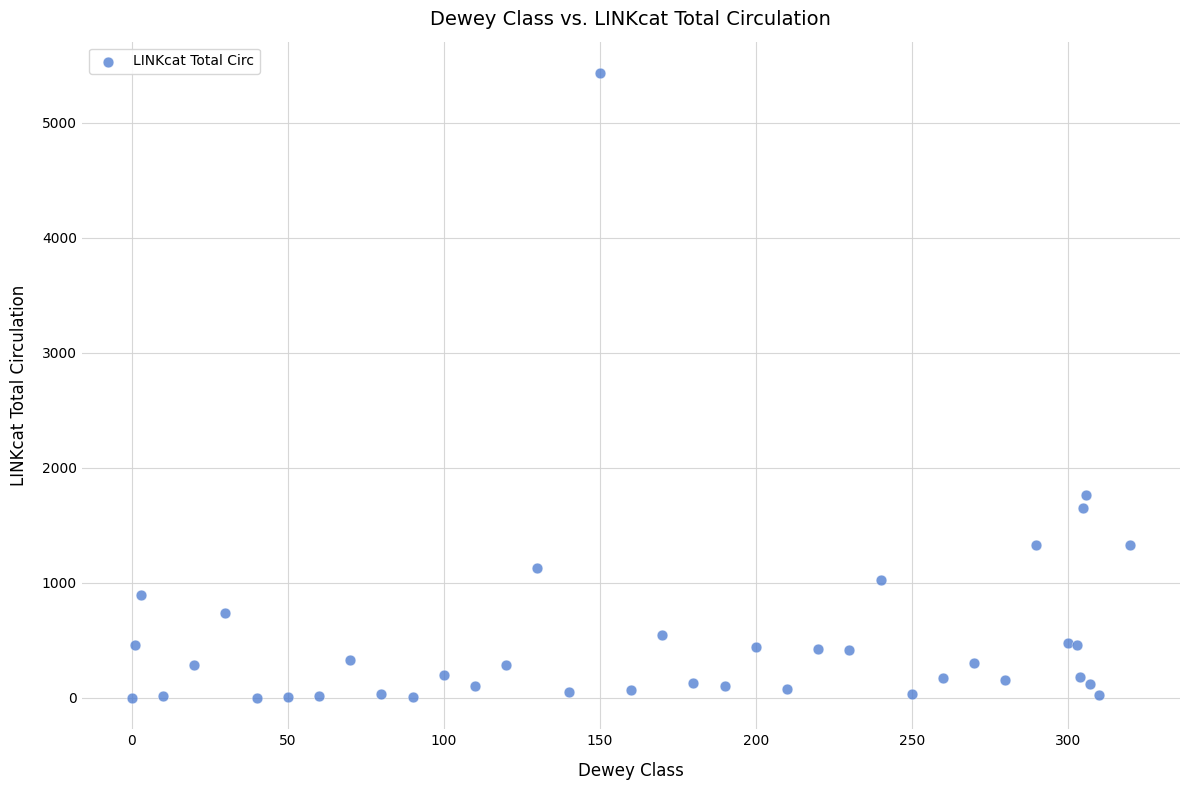

What Y value in the scatter plot is closest to 2717?

1766